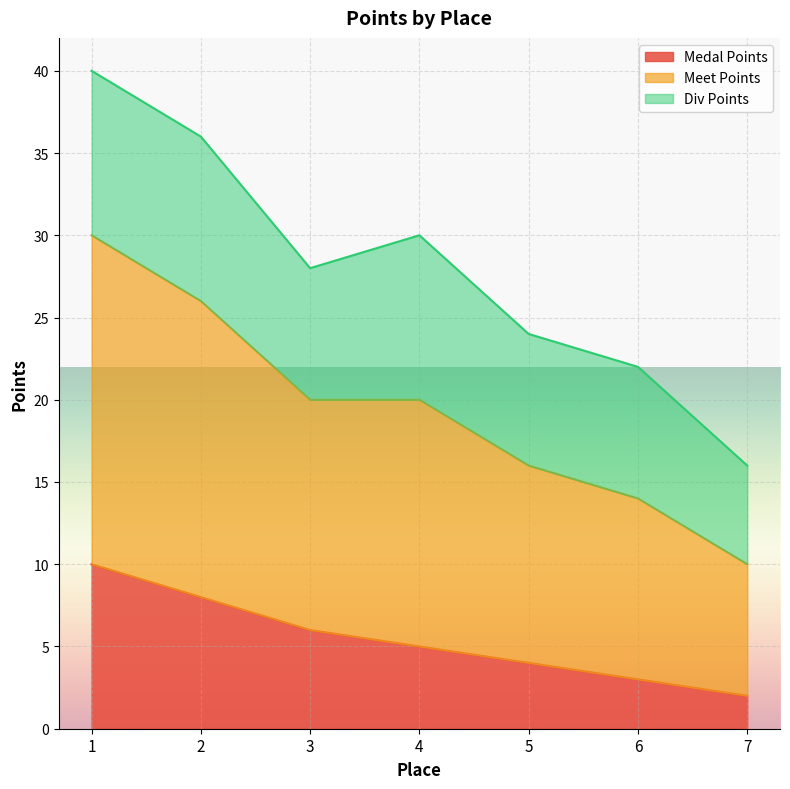

What is the difference between the highest and lowest values at 4?

25